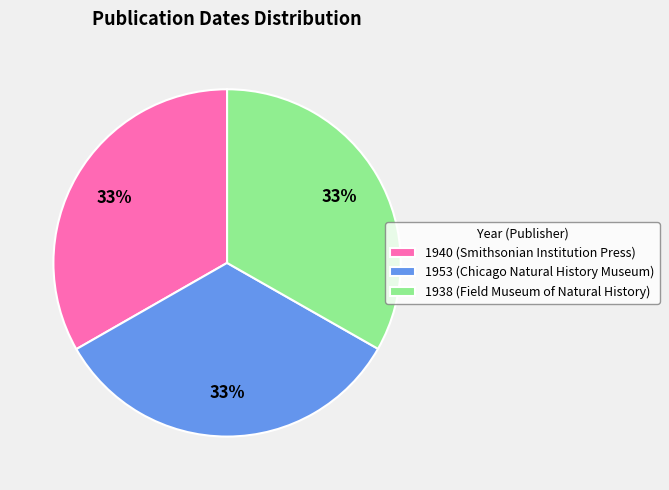

Is the sum of 1940 and 1938 greater than half?

Yes